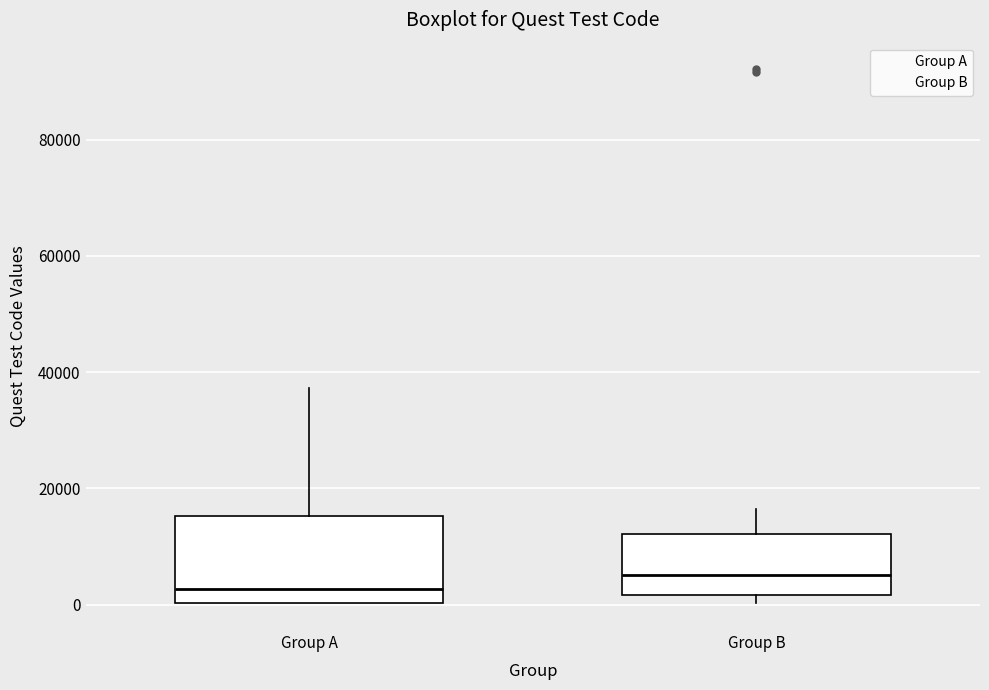

Comparing the boxes themselves (not the whiskers), which one is the tallest?

Group A